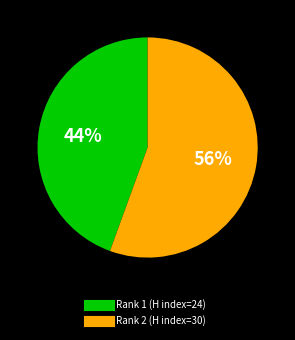

To the nearest percent, what is the average slice percentage?

50%